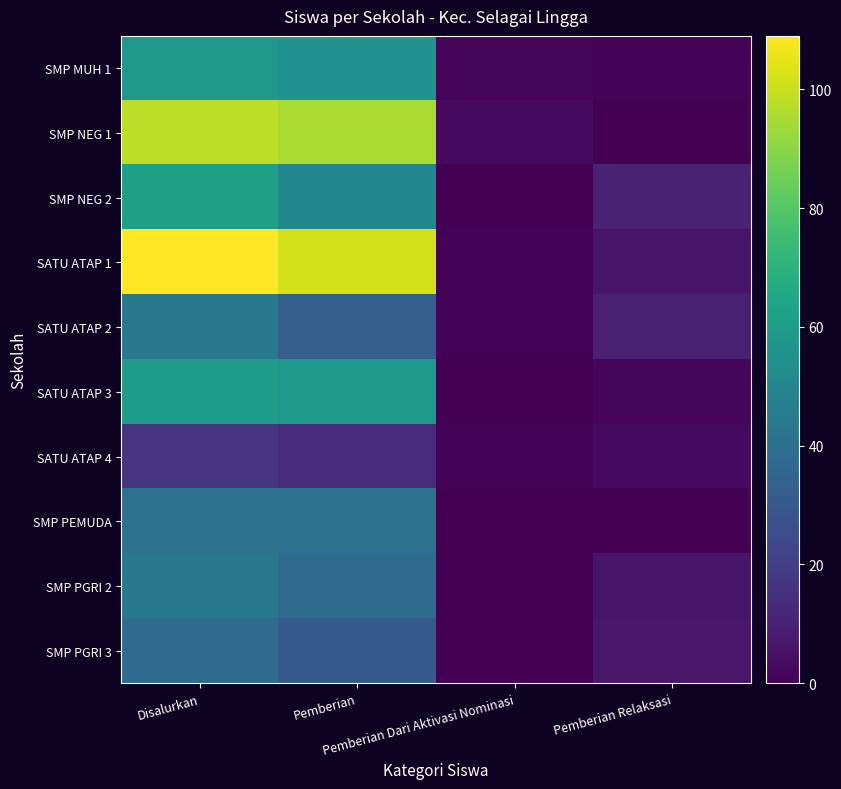

Which series has the widest spread of values?

SATU ATAP 1